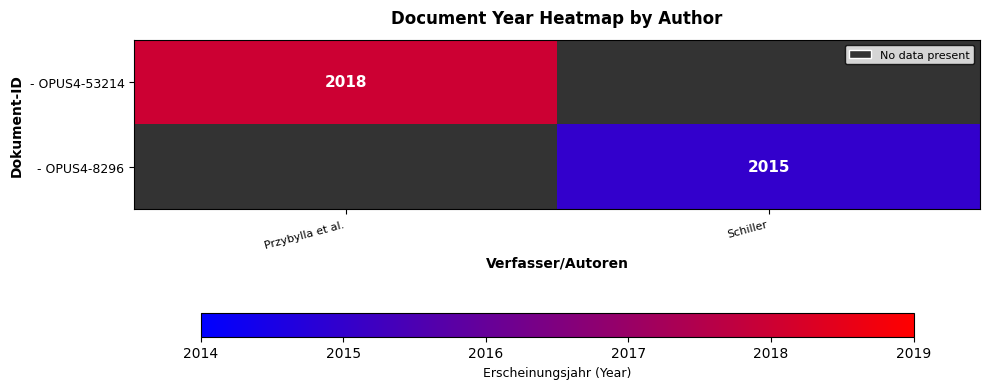

The value of - OPUS4-53214 at Przybylla et al. is 3624. True or false?

False